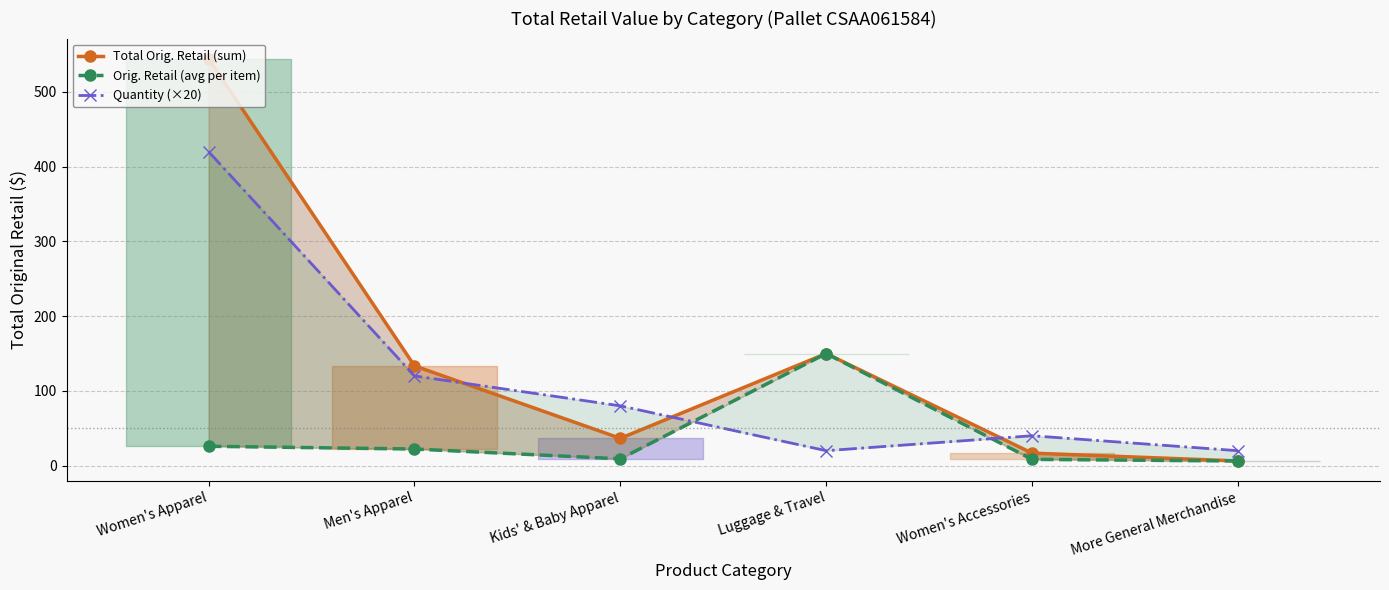

What value does the Orig. Retail (avg per item) series have at Luggage & Travel?

150.0